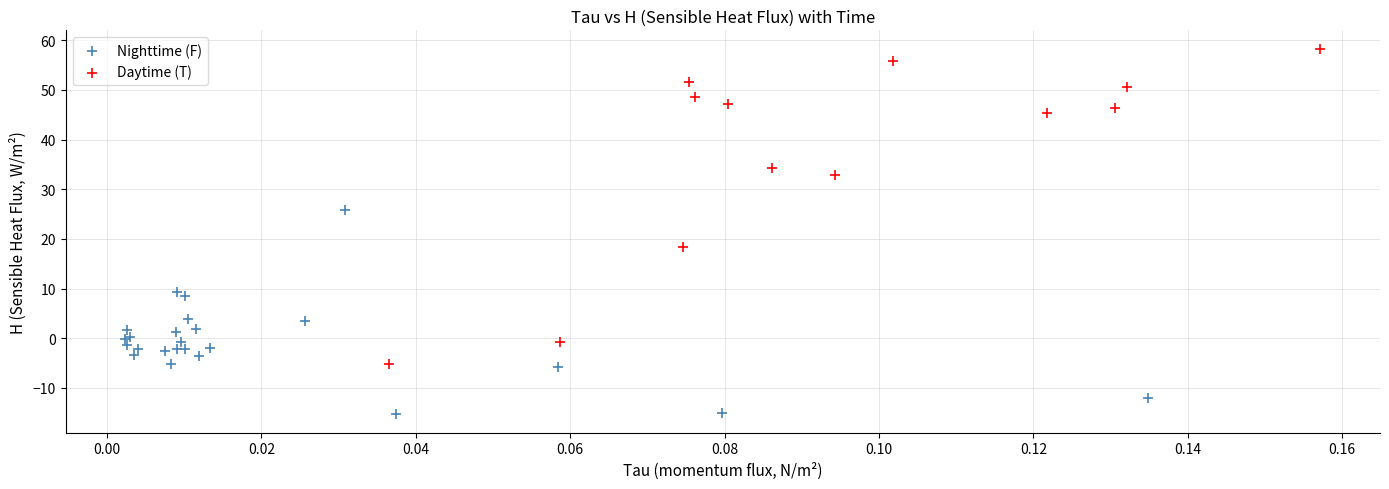

Which series has the largest Y range (max minus min)?

Daytime (T)